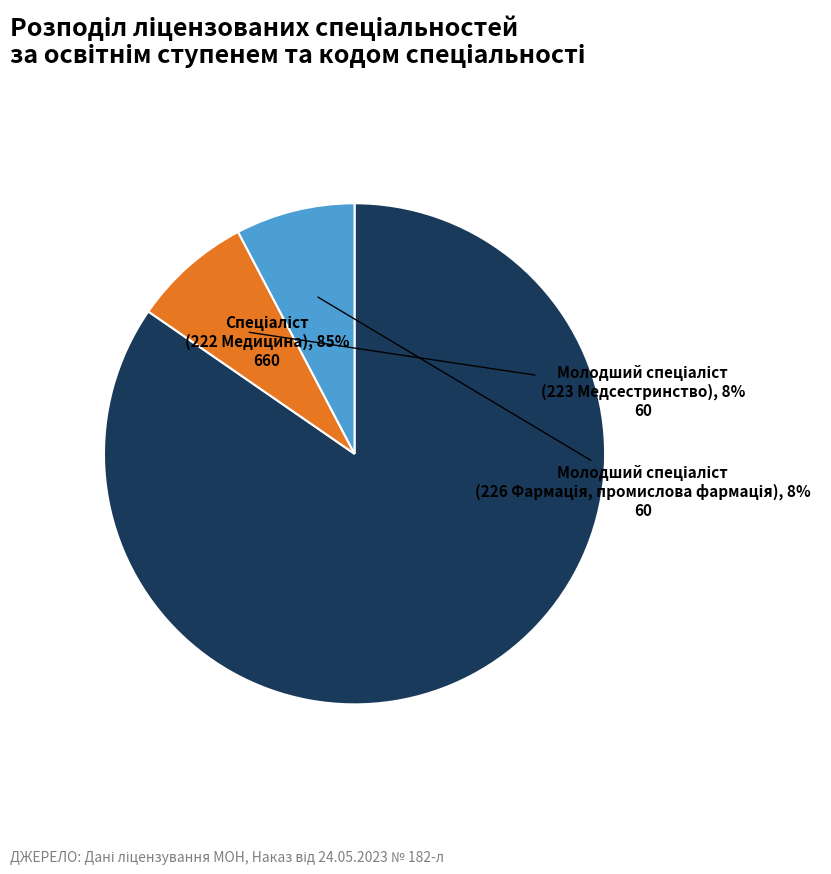

To the nearest percent, what is the average slice percentage?

33%